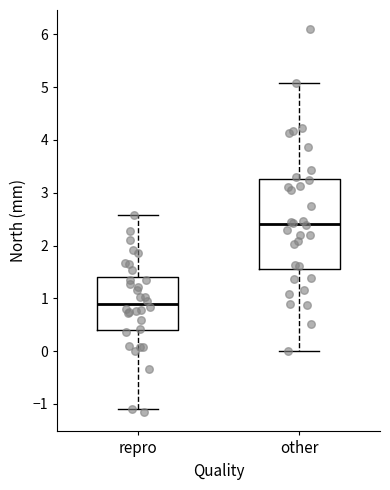

Reading left to right, read every box against the y-axis: the position of its median line, the range the box covers, and the ends of its whiskers. The values are not printed on the chart, so give them approximately, as read against the axis.

repro: median 0.9, box 0.4 to 1.4, whiskers -1.1 to 2.6
other: median 2.4, box 1.6 to 3.3, whiskers 0.0 to 5.1